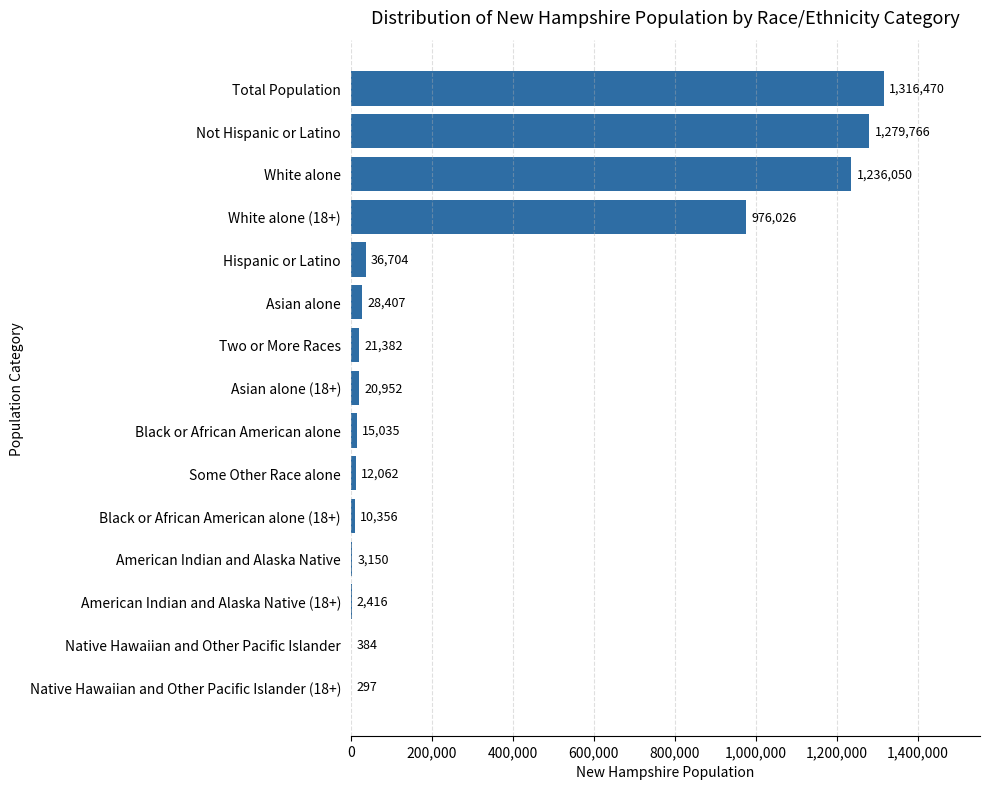

What is the sum of all values?

4959457